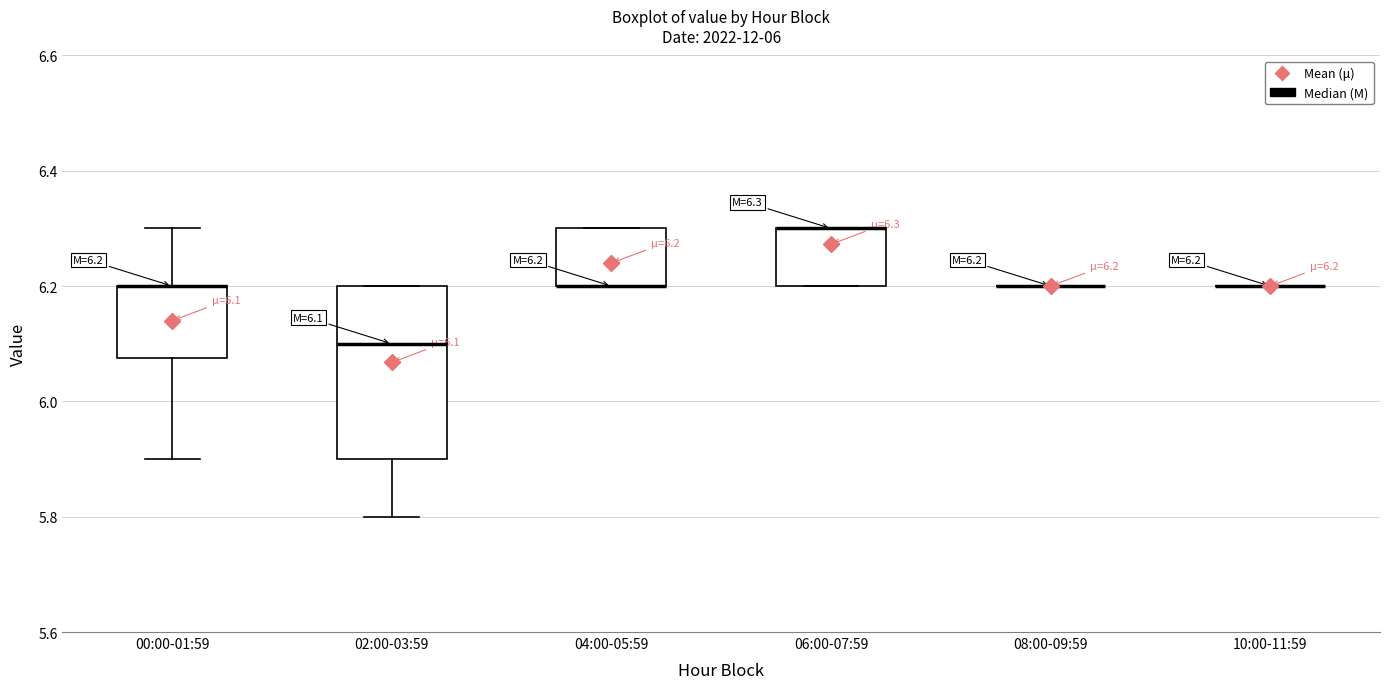

Which box is the tallest, from its lower edge to its upper edge?

02:00-03:59